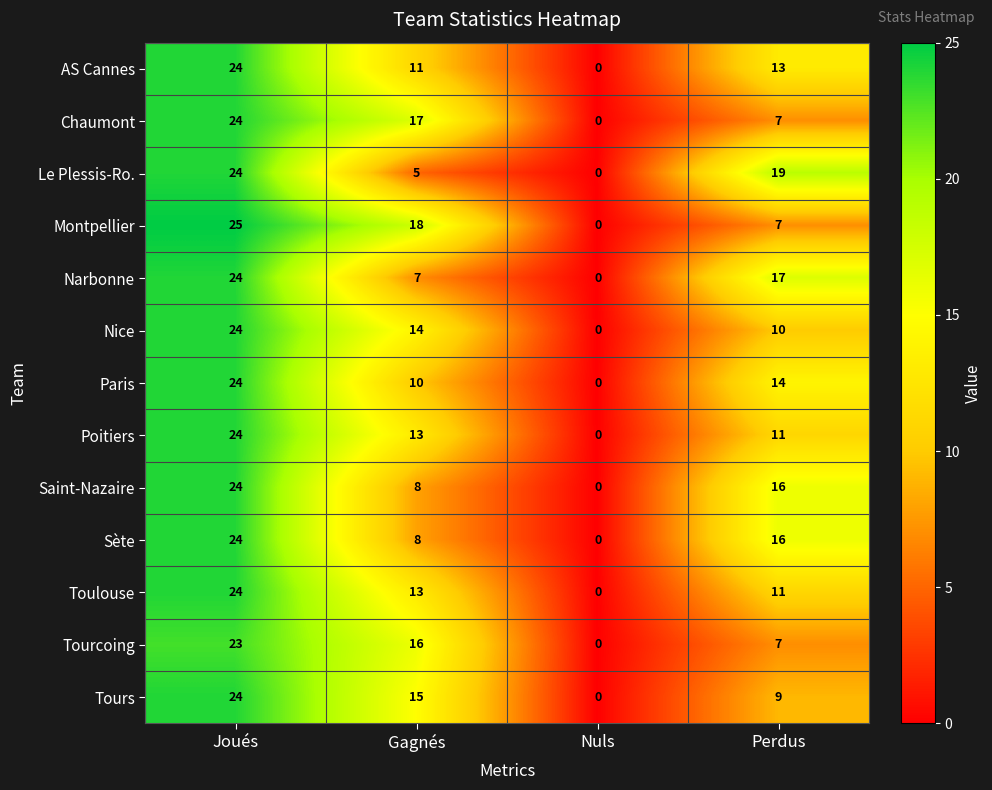

Which series has the largest total across all categories?

Montpellier